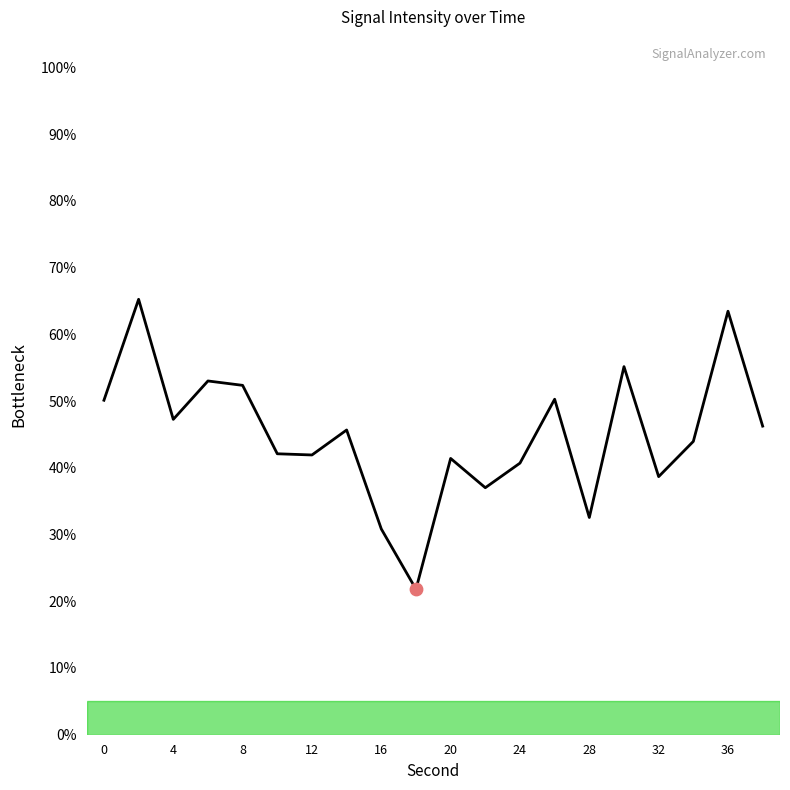

What is the greatest value displayed?

65.3